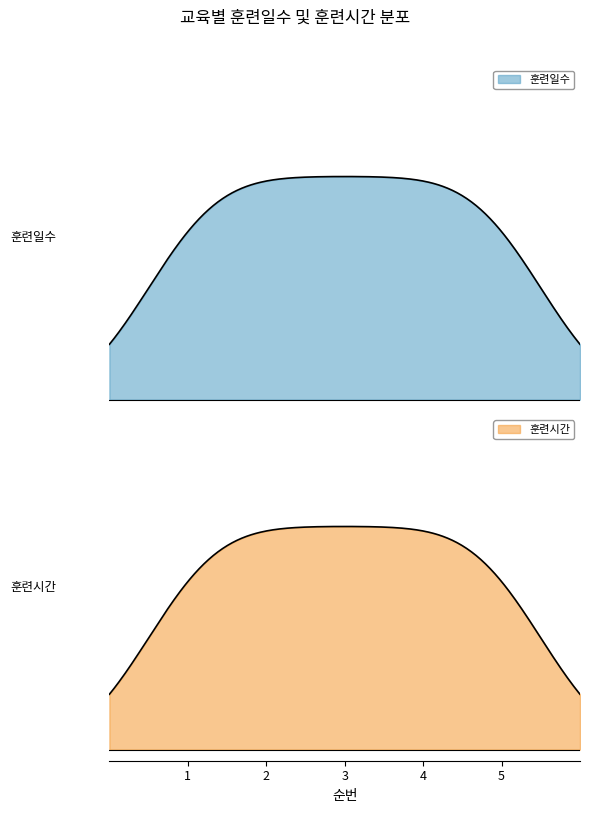

Which series has the largest total across all categories?

훈련시간